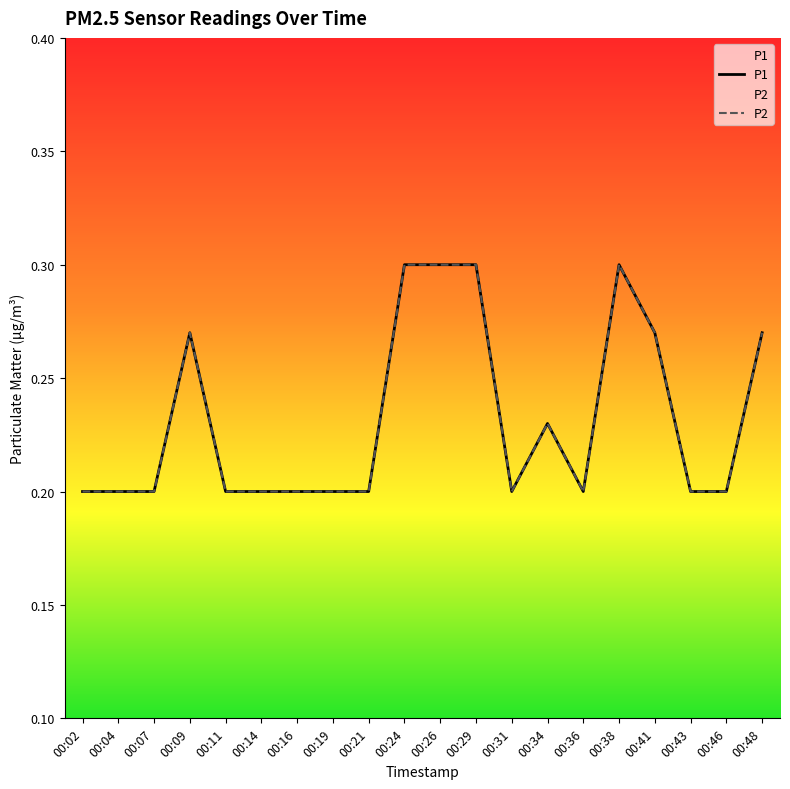

Which category has the lowest value in the P2 series?

00:02